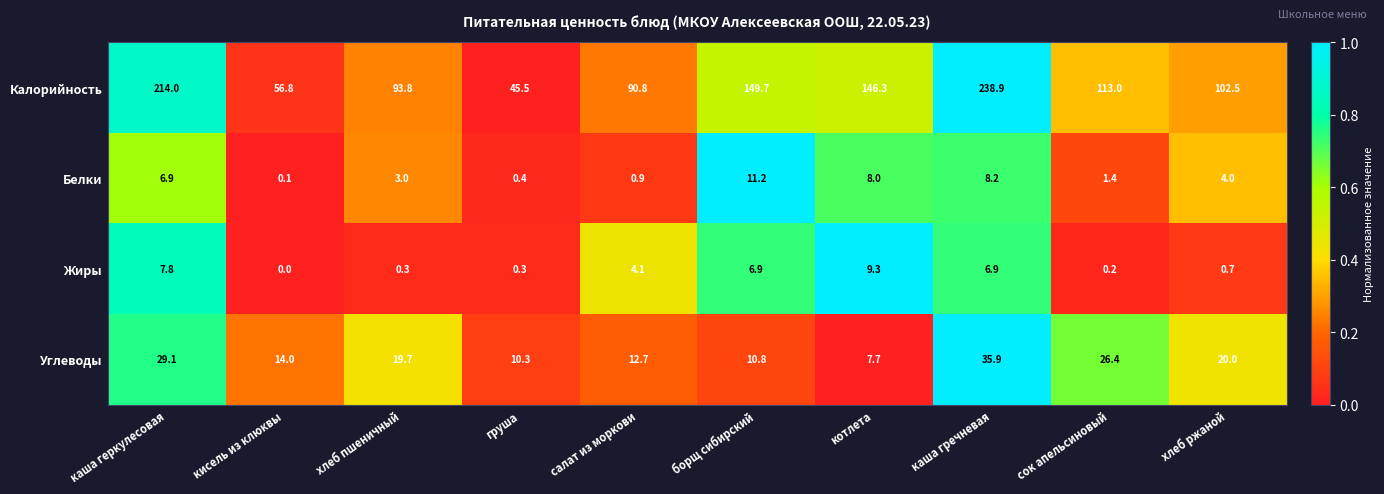

Which series has the largest total across all categories?

Калорийность